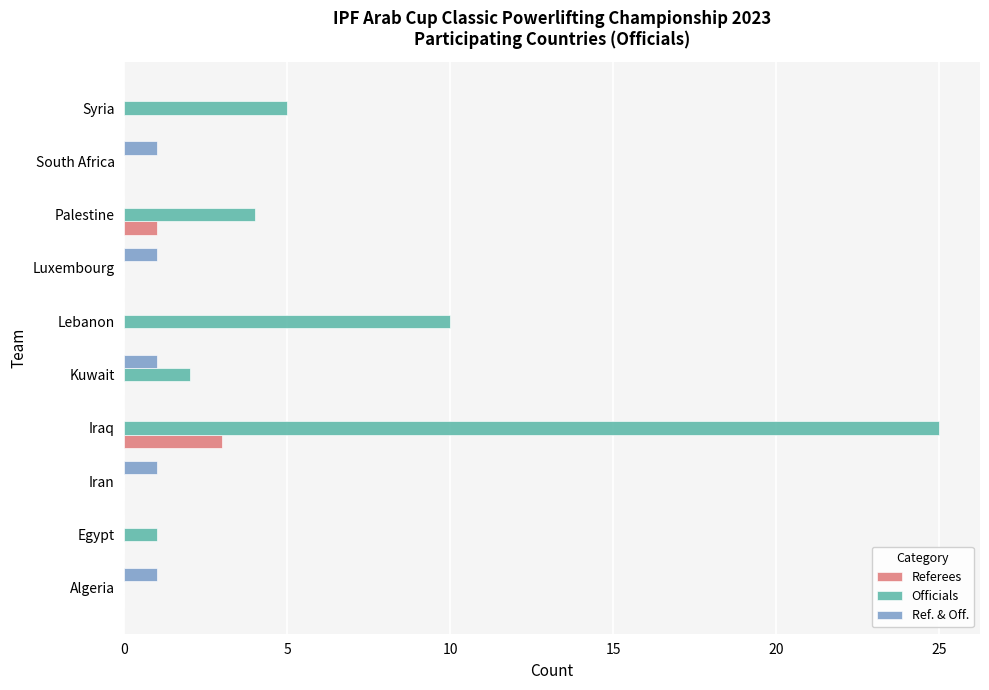

Which series changed the most between Algeria and Syria?

Officials